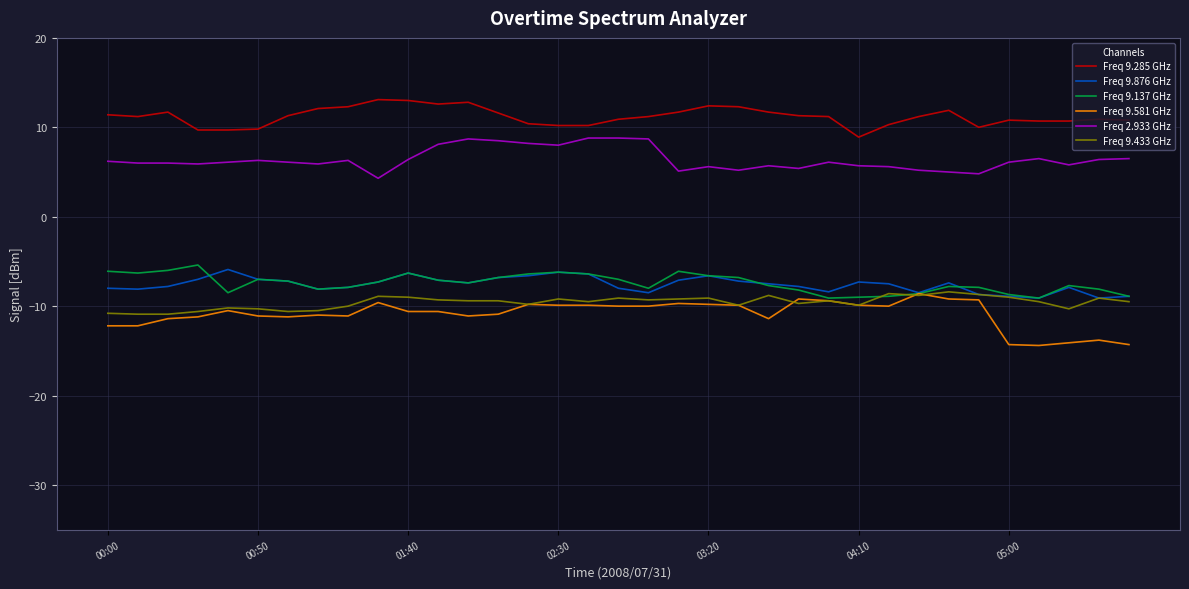

Does the chart have visible grid lines?

Yes